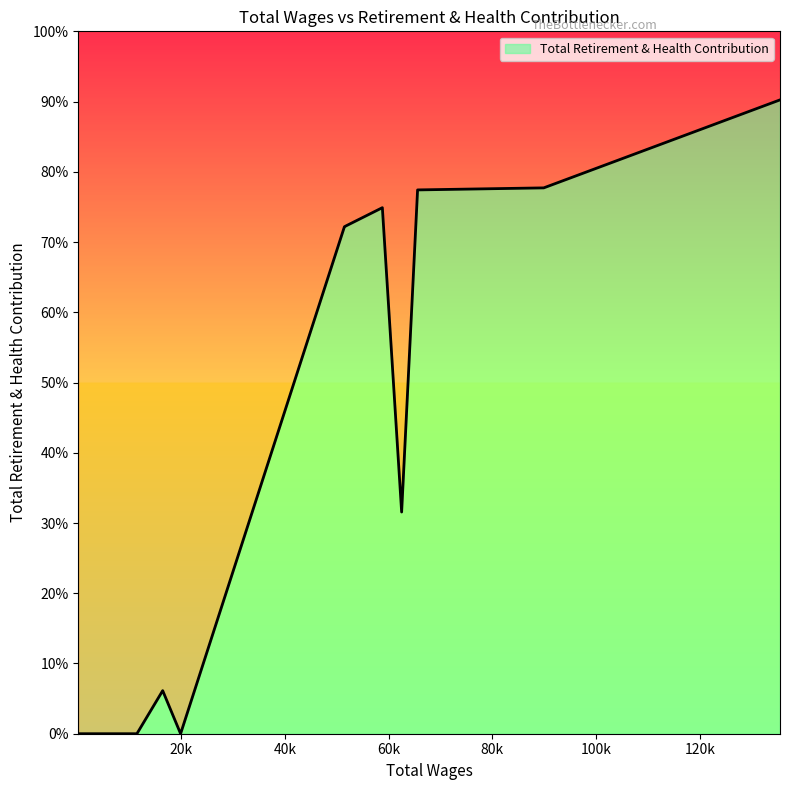

True or false: the data has more than 2 interior local peaks.

False